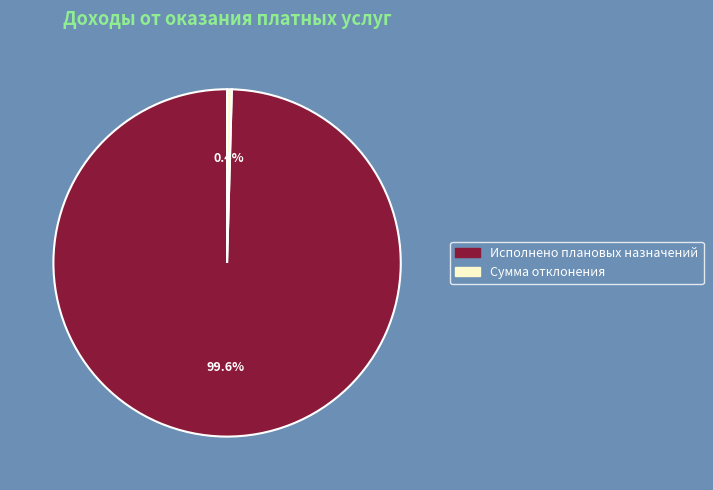

How many slices are in this pie chart?

2